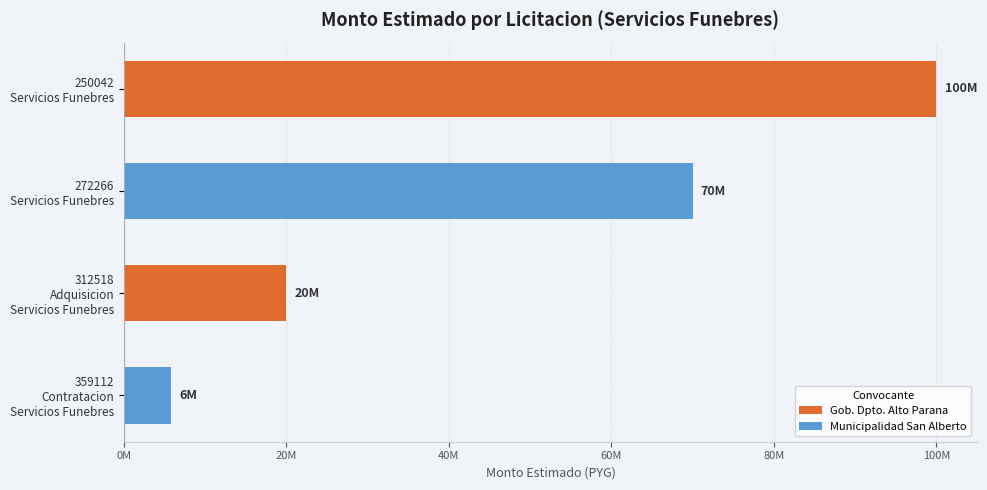

Which label corresponds to the largest value in the chart?

250042
Servicios Funebres